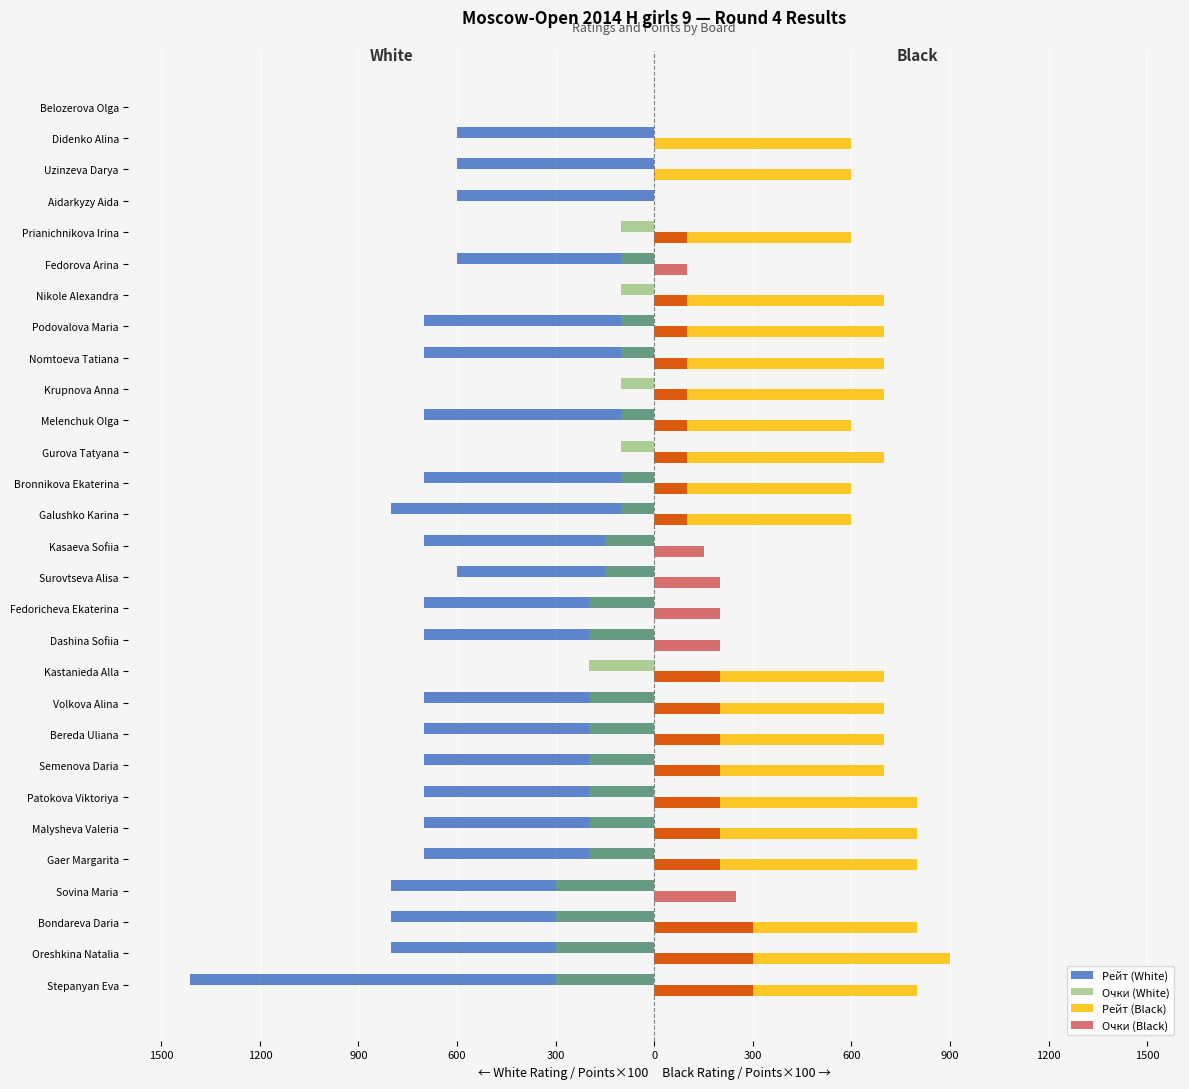

What are all the series names shown in the legend?

Рейт (White), Очки (White), Рейт (Black), Очки (Black)